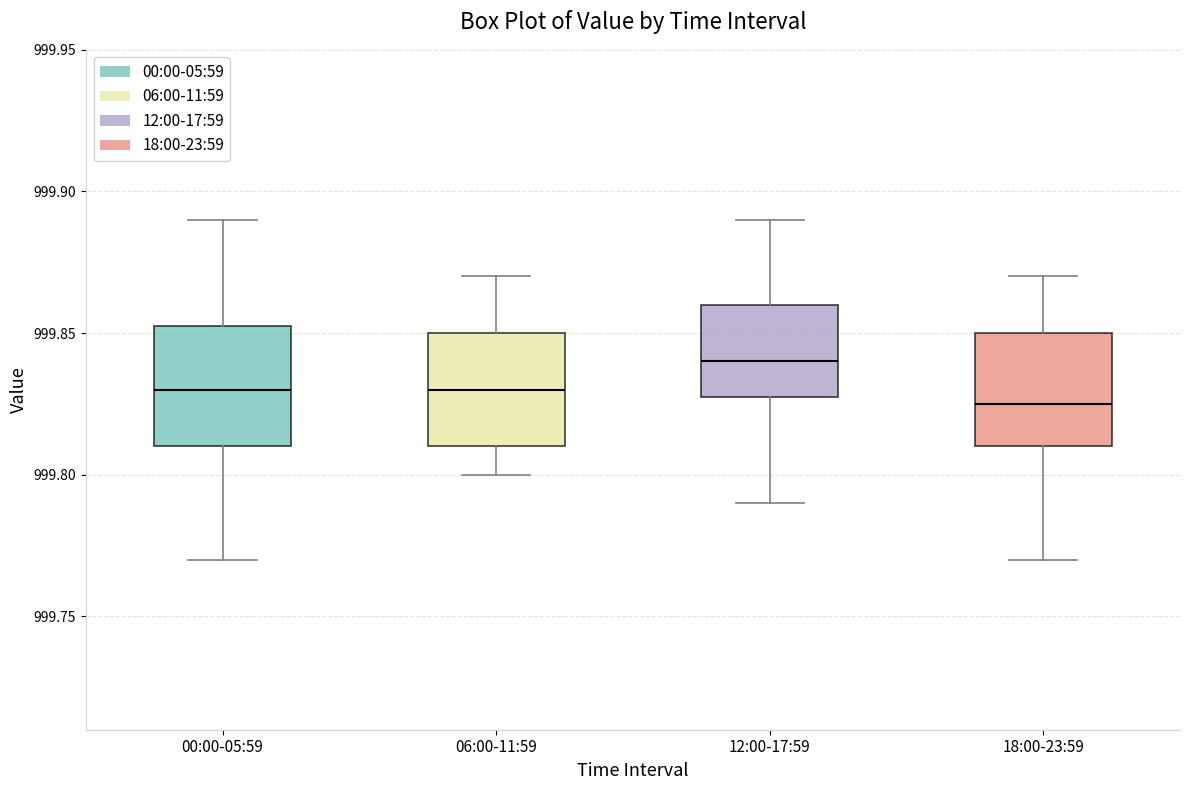

Where does the upper whisker of the box for 06:00-11:59 end on the y-axis? The values are not printed on the chart, so give them approximately, as read against the axis.

999.870